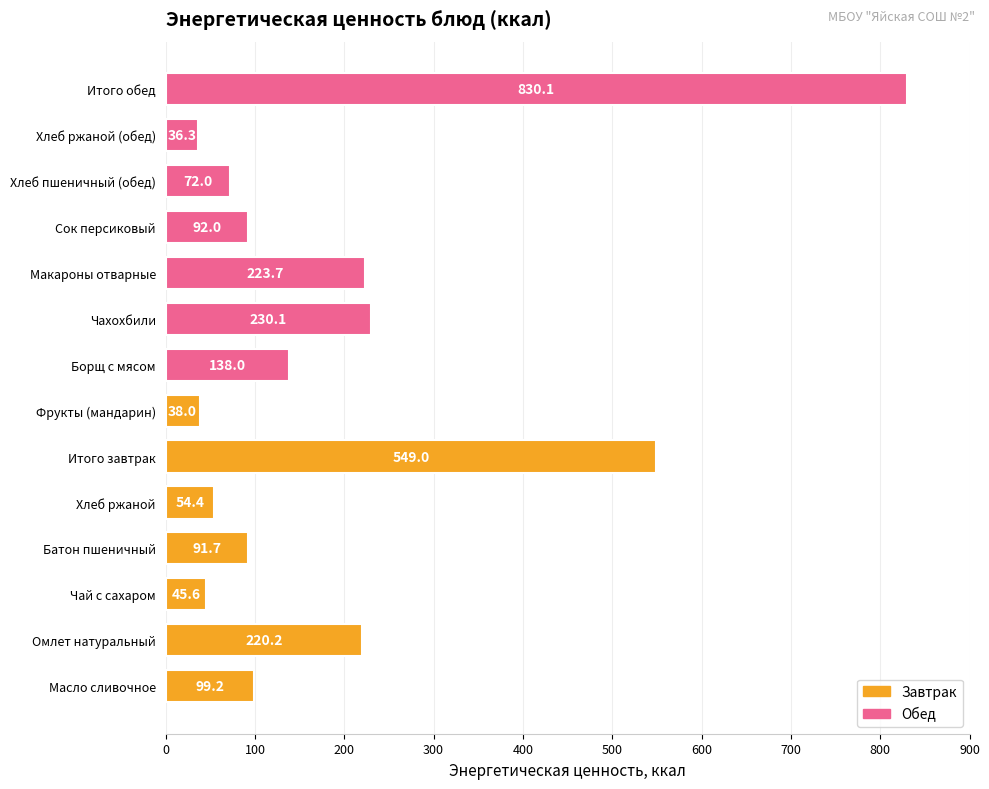

Rank the categories by value from highest to lowest.

Итого обед, Итого завтрак, Чахохбили, Макароны отварные, Омлет натуральный, Борщ с мясом, Масло сливочное, Сок персиковый, Батон пшеничный, Хлеб пшеничный (обед), Хлеб ржаной, Чай с сахаром, Фрукты (мандарин), Хлеб ржаной (обед)